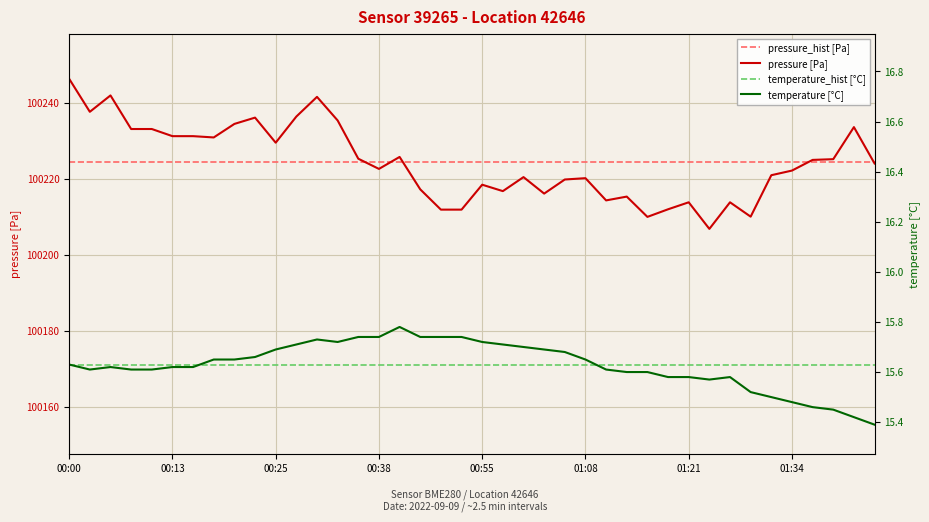

Which series has the largest total across all categories?

pressure_hist [Pa]